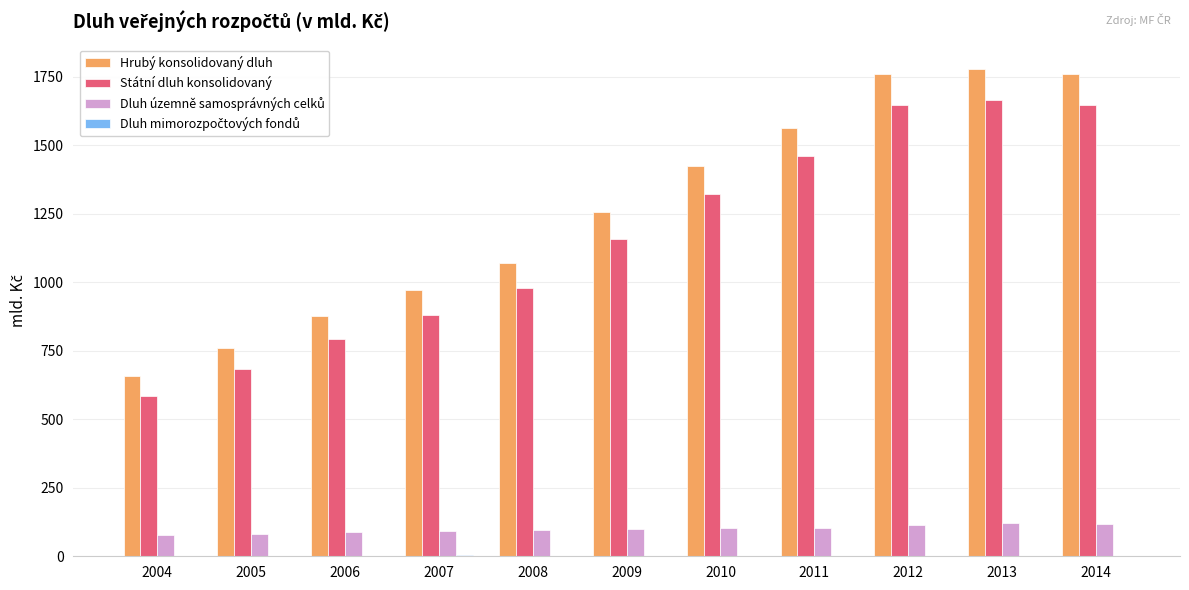

Is it true that Státní dluh konsolidovaný equals 1461.0 at 2011?

True